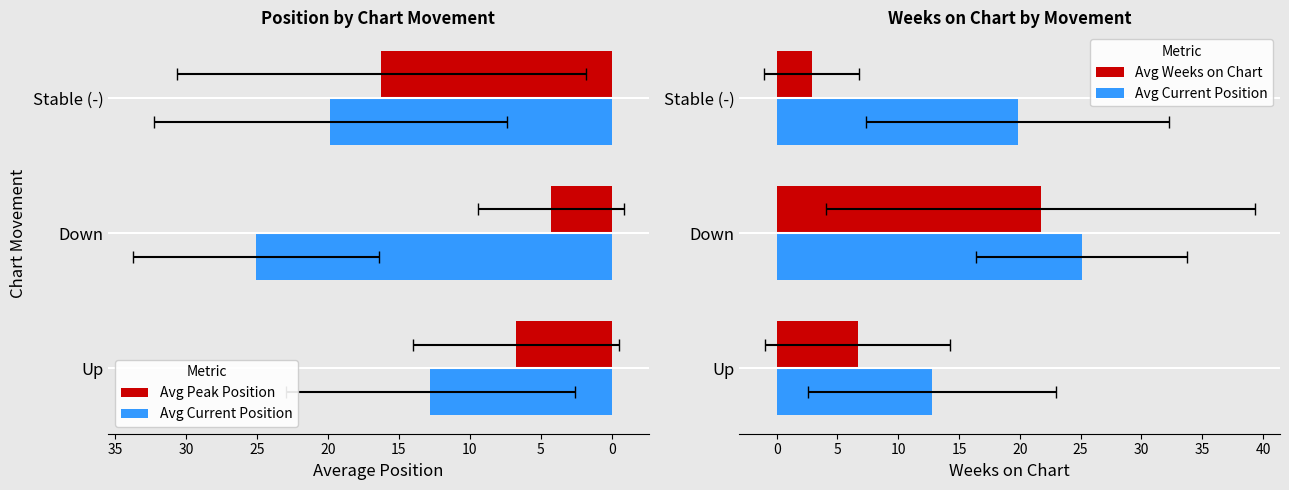

Read the Avg Peak Position value at Stable (-).

16.2